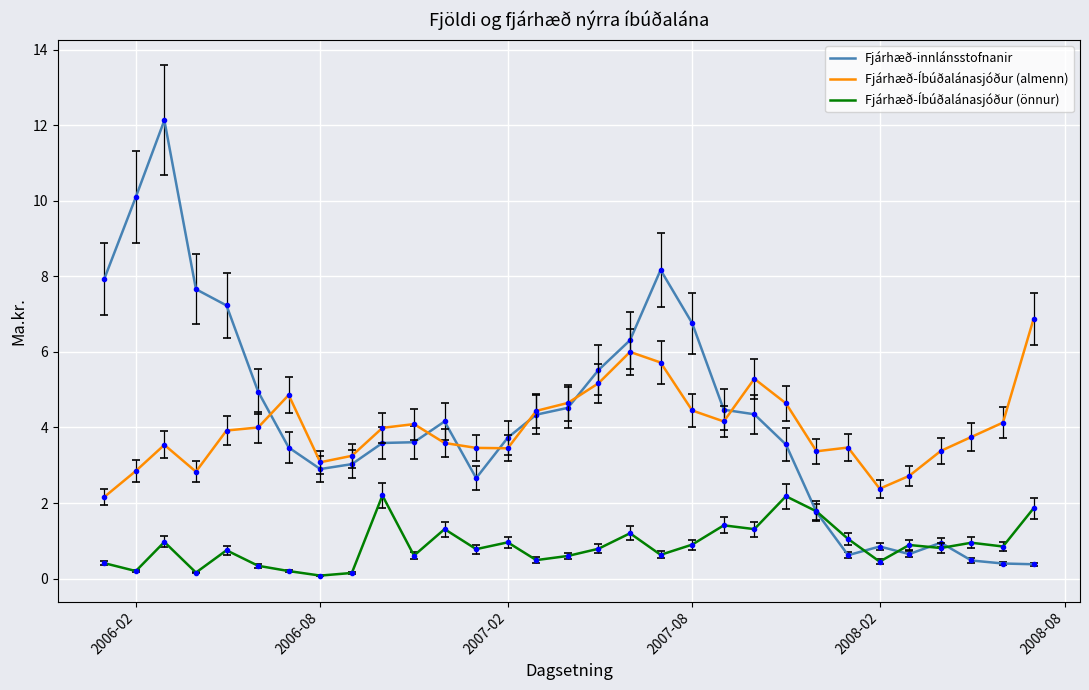

Which series has the widest spread of values?

Fjárhæð-innlánsstofnanir